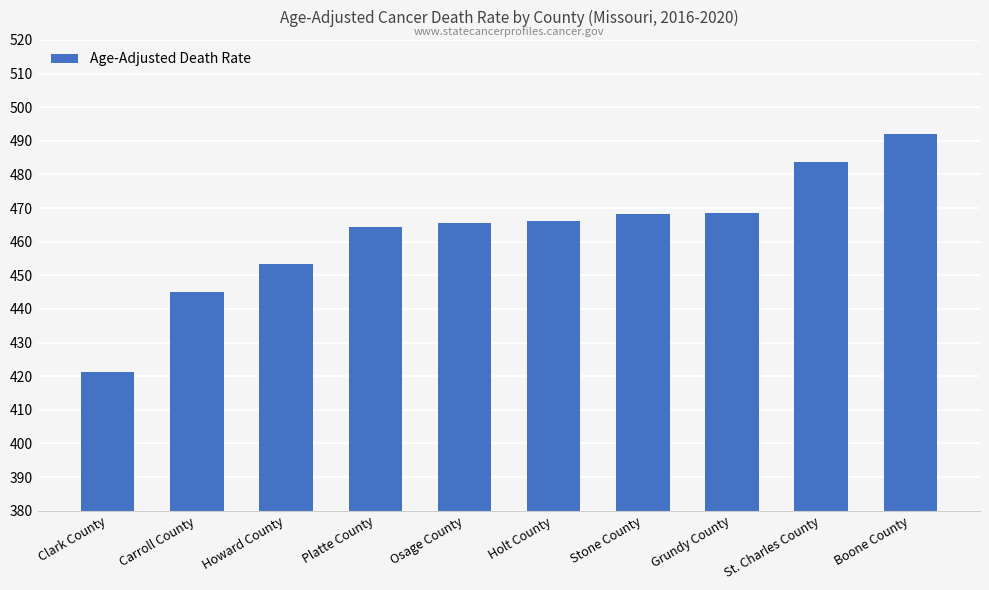

What position from the right is Clark County?

10